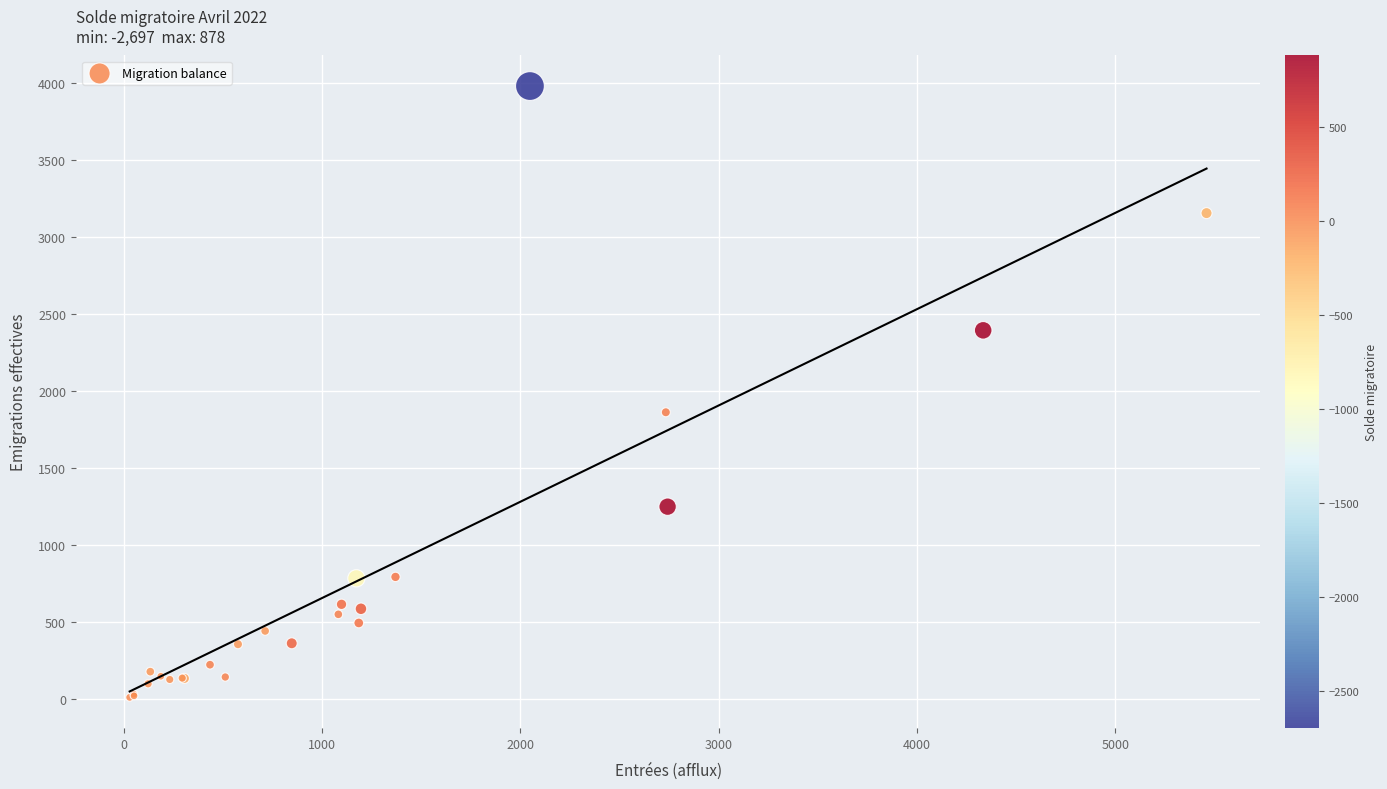

What Y value in the scatter plot is closest to 1996?

1863